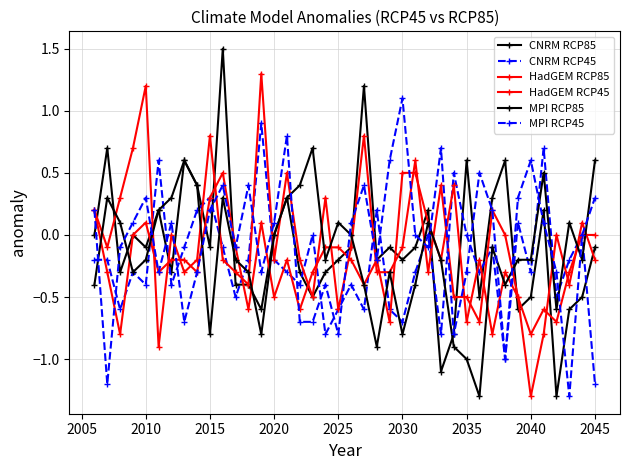

How many categories are shown in the chart?

40